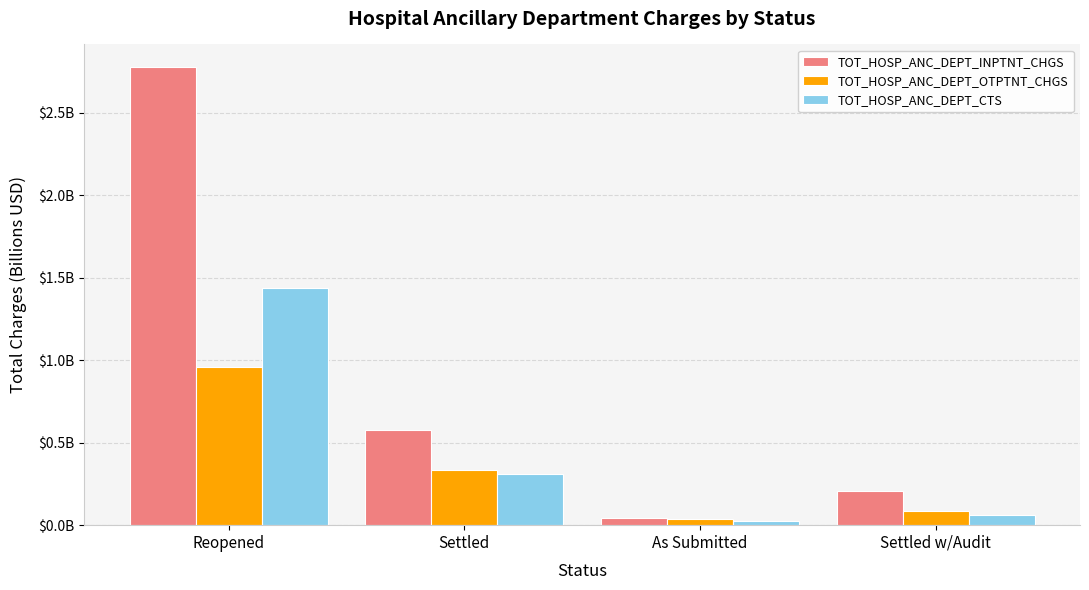

What are all the series names shown in the legend?

TOT_HOSP_ANC_DEPT_INPTNT_CHGS, TOT_HOSP_ANC_DEPT_OTPTNT_CHGS, TOT_HOSP_ANC_DEPT_CTS